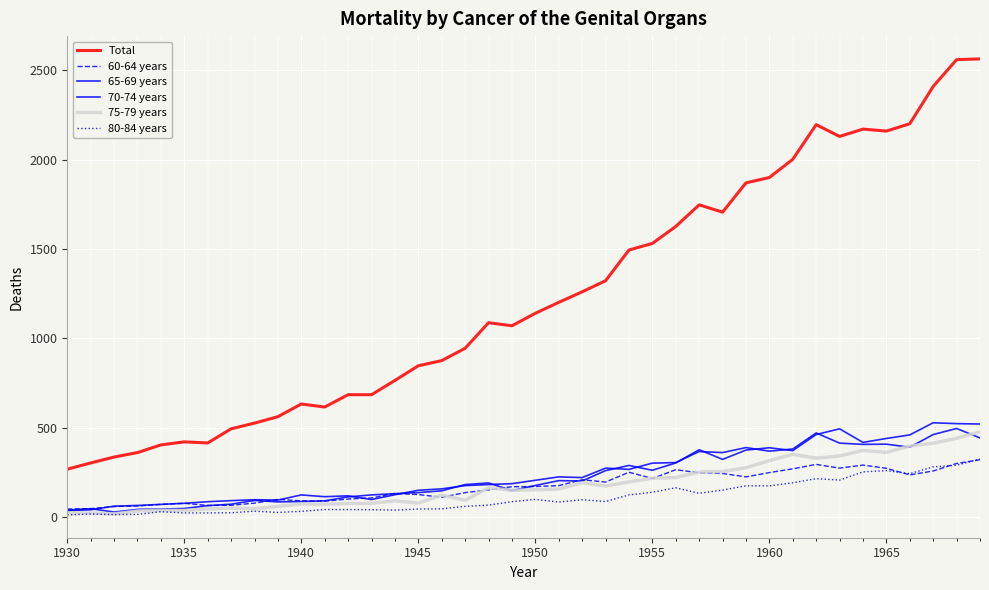

How many categories are shown in the chart?

40